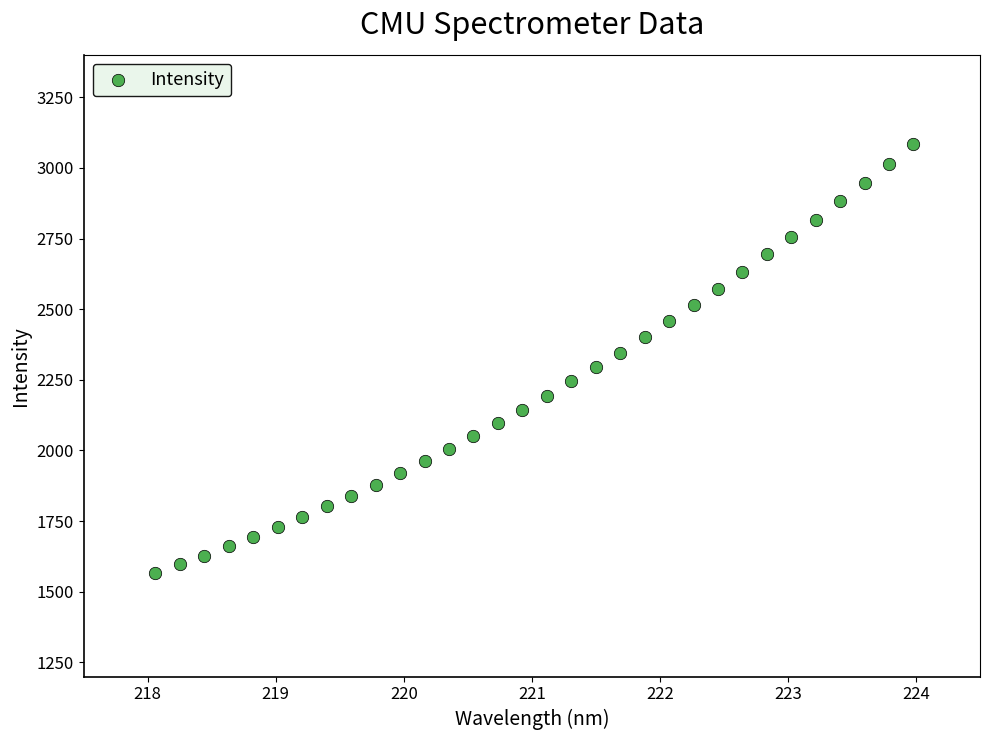

What is the range of Y values (max minus min)?

1518.8